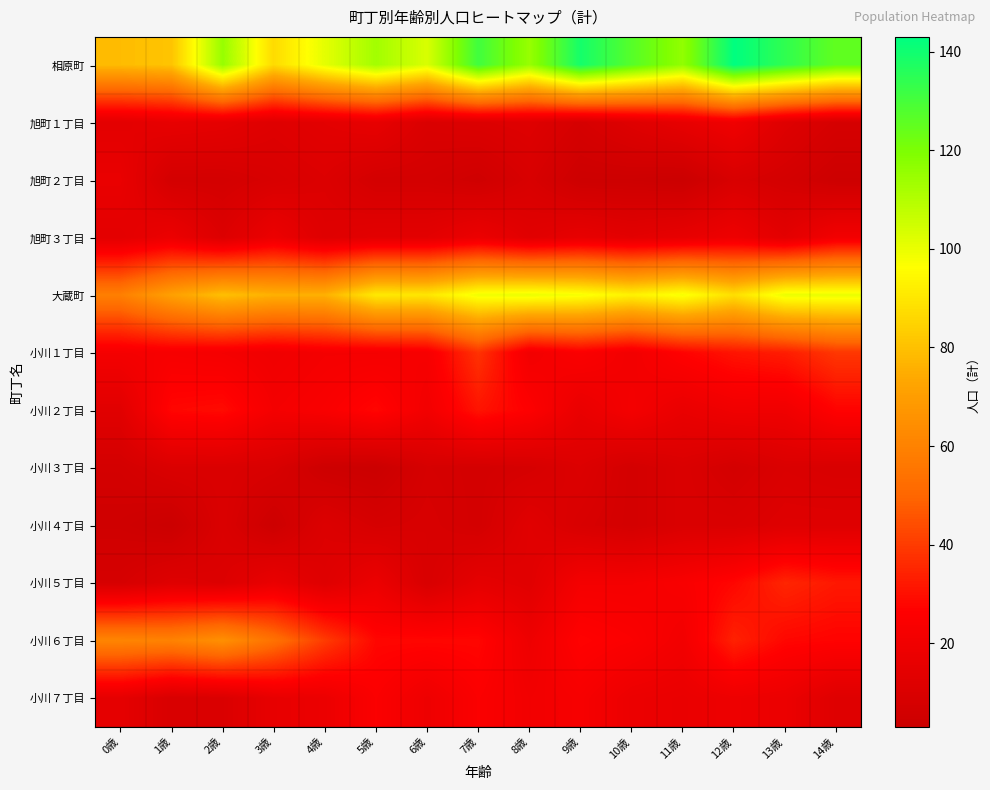

Reading left to right, what are all the values shown in this chart?

相原町: 0歳=79	1歳=81	2歳=115	3歳=87	4歳=101	5歳=113	6歳=103	7歳=131	8歳=115	9歳=139	10歳=127	11歳=116	12歳=143	13歳=134	14歳=125
旭町１丁目: 0歳=14	1歳=16	2歳=15	3歳=12	4歳=14	5歳=16	6歳=10	7歳=11	8歳=12	9歳=8	10歳=12	11歳=16	12歳=20	13歳=12	14歳=8
旭町２丁目: 0歳=17	1歳=7	2歳=7	3歳=9	4歳=11	5歳=7	6歳=7	7歳=5	8歳=9	9歳=4	10歳=4	11歳=3	12歳=9	13歳=7	14歳=4
旭町３丁目: 0歳=14	1歳=18	2歳=11	3歳=18	4歳=12	5歳=14	6歳=14	7歳=18	8歳=13	9歳=16	10歳=14	11歳=16	12歳=19	13歳=14	14歳=21
大蔵町: 0歳=59	1歳=71	2歳=80	3歳=76	4歳=76	5歳=91	6歳=90	7歳=99	8歳=100	9歳=98	10歳=93	11歳=98	12歳=88	13歳=100	14歳=100
小川１丁目: 0歳=22	1歳=23	2歳=22	3歳=20	4歳=22	5歳=22	6歳=23	7歳=38	8歳=21	9歳=25	10歳=21	11歳=27	12歳=31	13歳=33	14歳=39
小川２丁目: 0歳=13	1歳=28	2歳=29	3歳=22	4歳=24	5歳=28	6歳=21	7歳=31	8歳=26	9歳=17	10歳=22	11歳=17	12歳=20	13歳=20	14歳=27
小川３丁目: 0歳=7	1歳=10	2歳=10	3歳=9	4歳=4	5歳=3	6歳=8	7歳=7	8歳=8	9歳=11	10歳=7	11歳=10	12歳=7	13歳=10	14歳=9
小川４丁目: 0歳=5	1歳=3	2歳=10	3歳=4	4歳=11	5歳=8	6歳=9	7歳=7	8歳=13	9歳=9	10歳=7	11歳=10	12歳=10	13歳=12	14歳=12
小川５丁目: 0歳=8	1歳=12	2歳=11	3歳=17	4歳=12	5歳=18	6歳=9	7歳=15	8歳=13	9歳=22	10歳=22	11歳=24	12歳=28	13歳=35	14歳=32
小川６丁目: 0歳=61	1歳=60	2歳=65	3歳=54	4歳=40	5歳=28	6歳=28	7歳=28	8歳=19	9歳=27	10歳=25	11歳=21	12歳=34	13歳=28	14歳=27
小川７丁目: 0歳=15	1歳=9	2歳=10	3歳=16	4歳=18	5歳=25	6歳=19	7歳=25	8歳=21	9歳=23	10歳=18	11歳=17	12歳=19	13歳=18	14歳=12